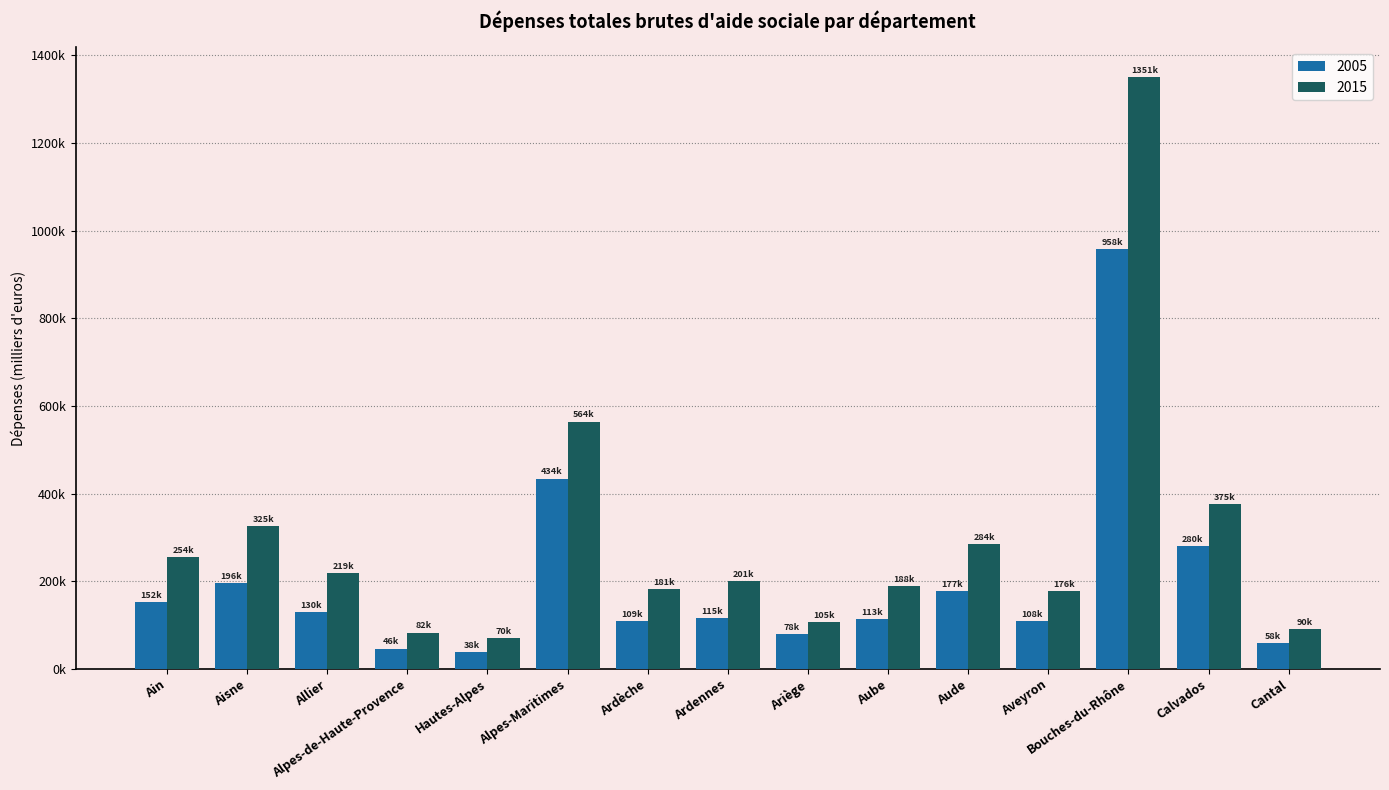

What is the difference between the 2015 values at Hautes-Alpes and Cantal?

19509